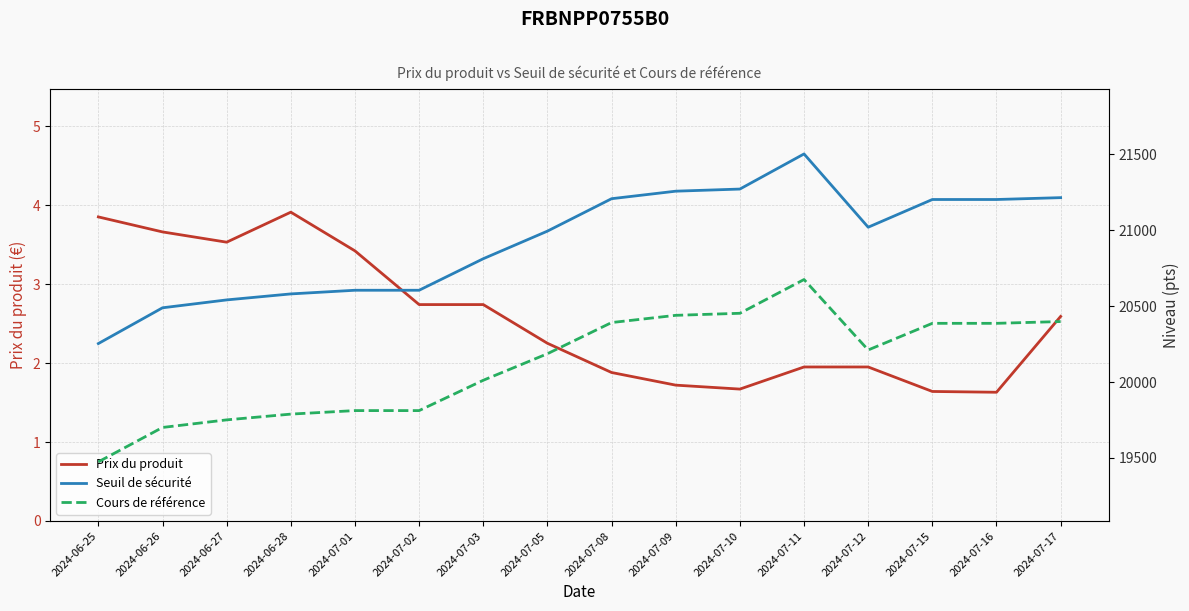

What is the maximum value shown in the chart?

21502.4